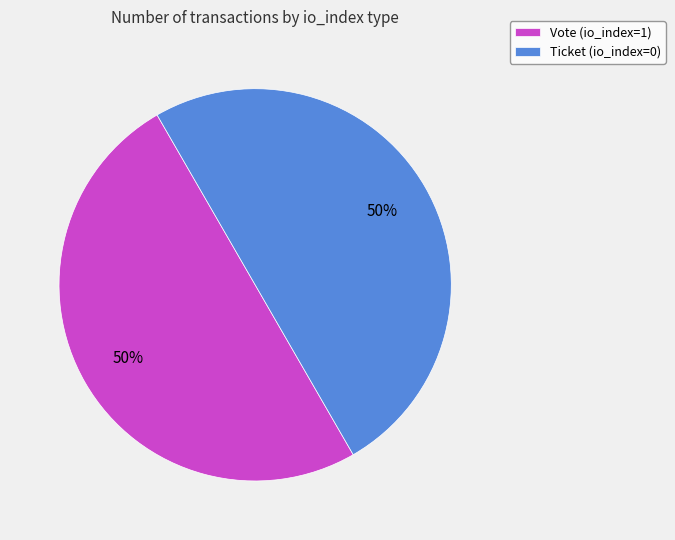

To the nearest percent, what is the average slice percentage?

50%